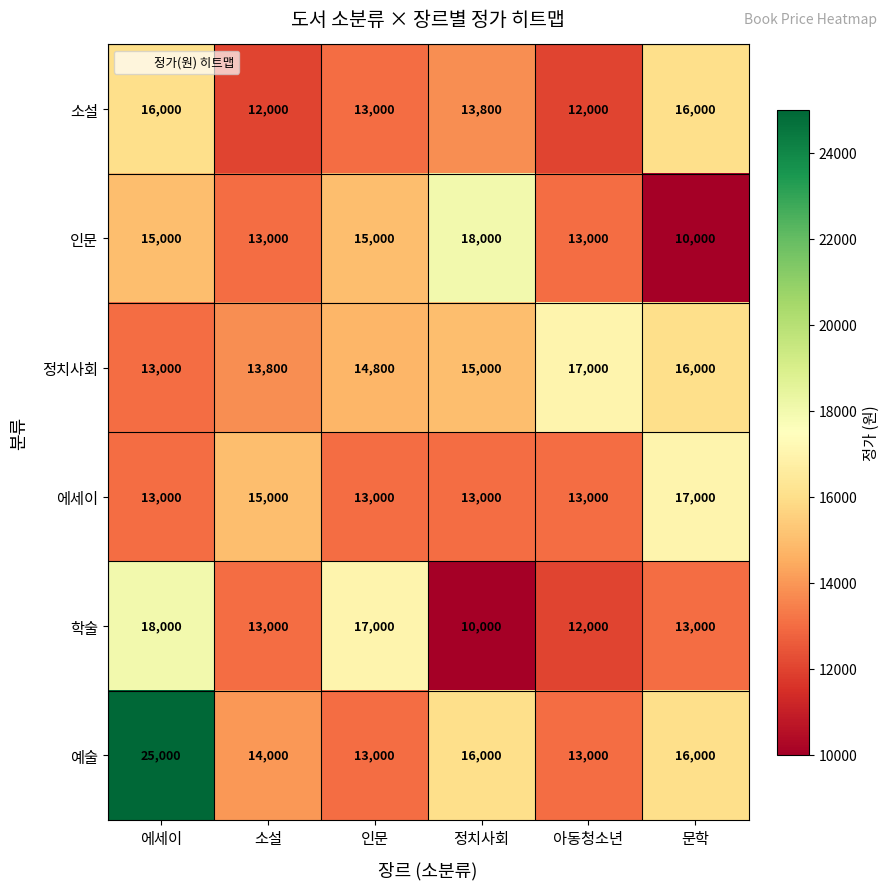

At which label does 학술 reach its minimum?

정치사회